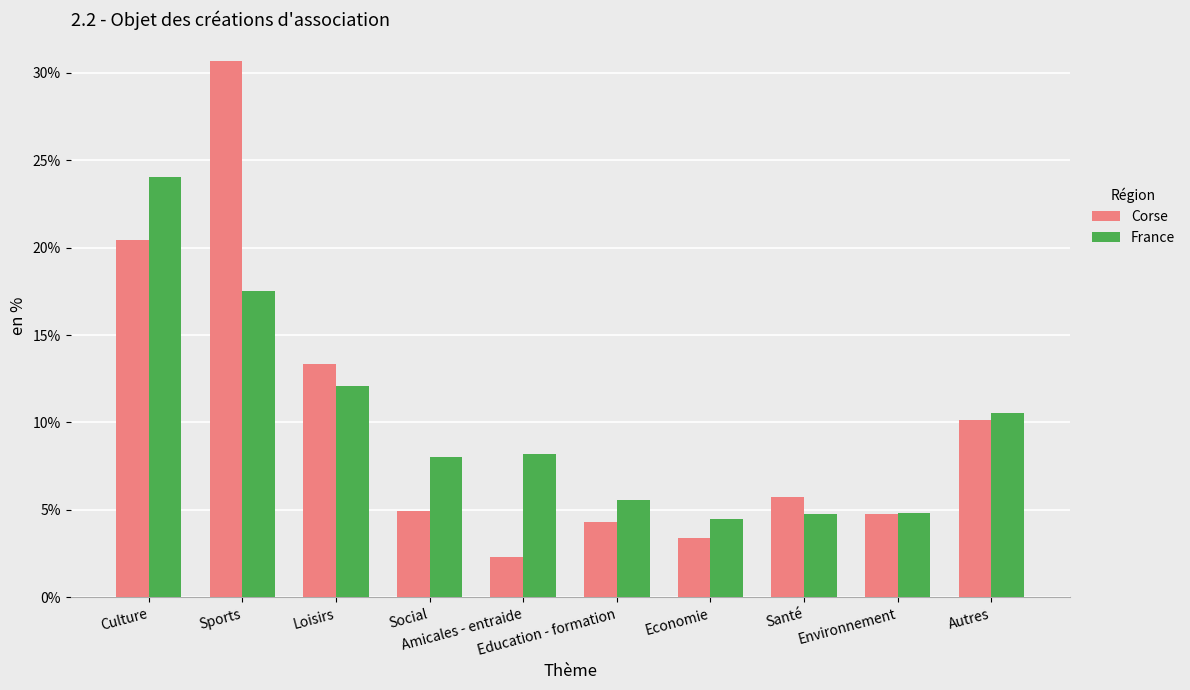

What are all the series names shown in the legend?

Corse, France